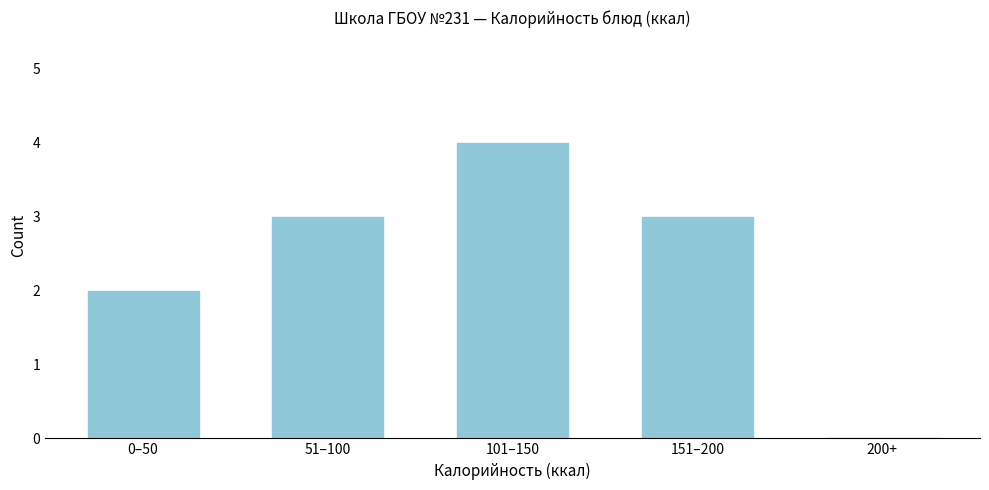

Reading left to right, transcribe all the data shown in this chart.

0–50=2	51–100=3	101–150=4	151–200=3	200+=0